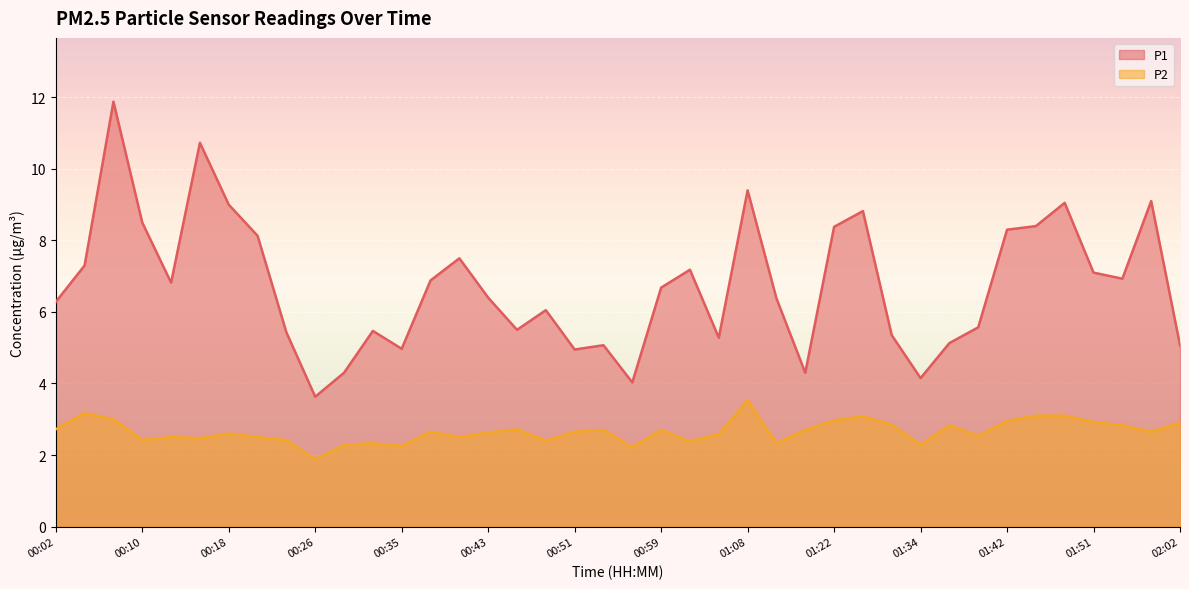

Reading right to left, what are all the values shown in this chart?

P1: 02:02=5.1	01:59=9.1	01:53=6.9	01:51=7.1	01:48=9.1	01:45=8.4	01:42=8.3	01:40=5.6	01:37=5.1	01:34=4.2	01:31=5.3	01:28=8.8	01:22=8.4	01:13=4.3	01:10=6.4	01:08=9.4	01:05=5.3	01:02=7.2	00:59=6.7	00:57=4.0	00:54=5.1	00:51=5.0	00:48=6.0	00:46=5.5	00:43=6.4	00:40=7.5	00:37=6.9	00:35=5.0	00:32=5.5	00:29=4.3	00:26=3.6	00:24=5.4	00:21=8.1	00:18=9.0	00:16=10.7	00:13=6.8	00:10=8.5	00:07=11.9	00:04=7.3	00:02=6.3
P2: 02:02=2.9	01:59=2.6	01:53=2.8	01:51=2.9	01:48=3.1	01:45=3.1	01:42=3.0	01:40=2.5	01:37=2.8	01:34=2.3	01:31=2.9	01:28=3.1	01:22=3.0	01:13=2.7	01:10=2.3	01:08=3.5	01:05=2.6	01:02=2.4	00:59=2.7	00:57=2.2	00:54=2.7	00:51=2.6	00:48=2.4	00:46=2.7	00:43=2.6	00:40=2.5	00:37=2.6	00:35=2.2	00:32=2.3	00:29=2.3	00:26=1.9	00:24=2.4	00:21=2.5	00:18=2.6	00:16=2.5	00:13=2.5	00:10=2.4	00:07=3.0	00:04=3.2	00:02=2.7